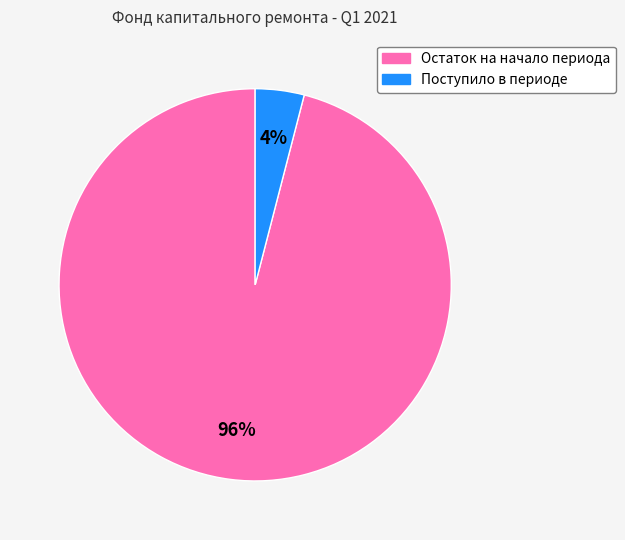

Which slice is the smallest?

Поступило в периоде